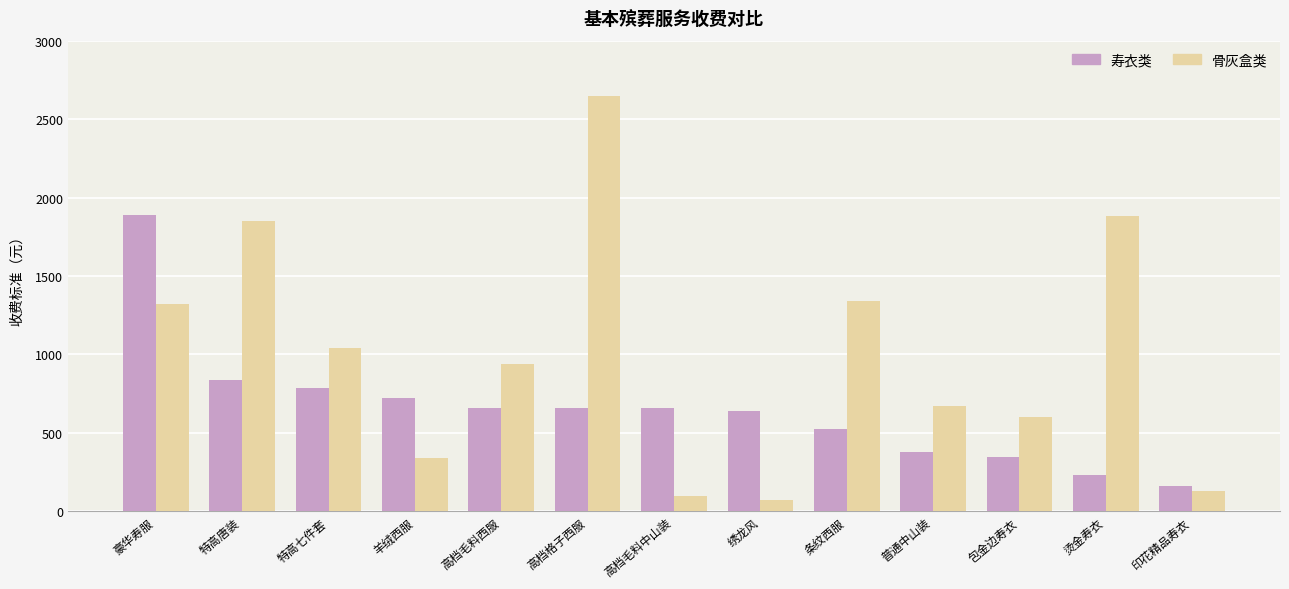

What is the total value across all series at 印花精品寿衣?

294